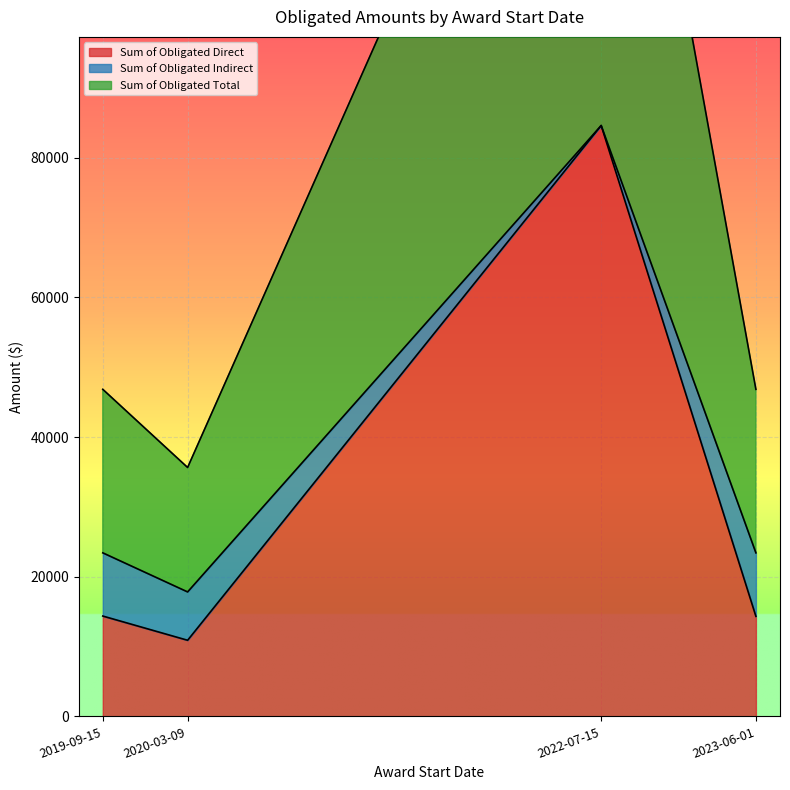

Does the chart display data point markers on the line(s)?

No